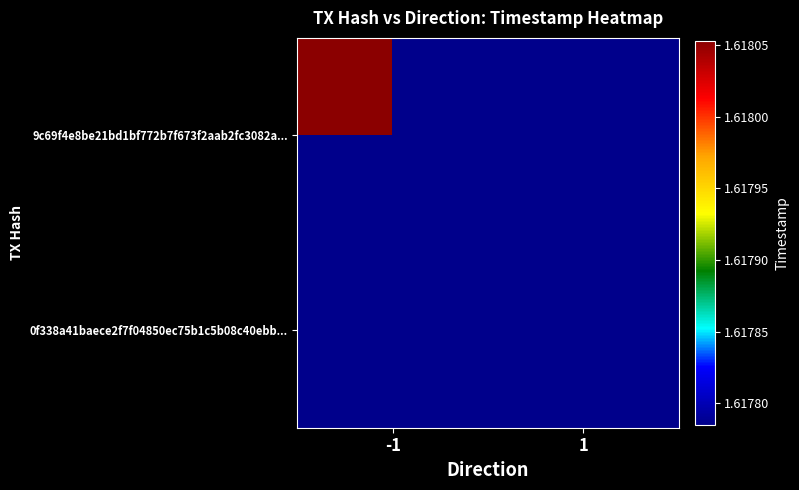

Which label corresponds to the largest value in the chart?

-1